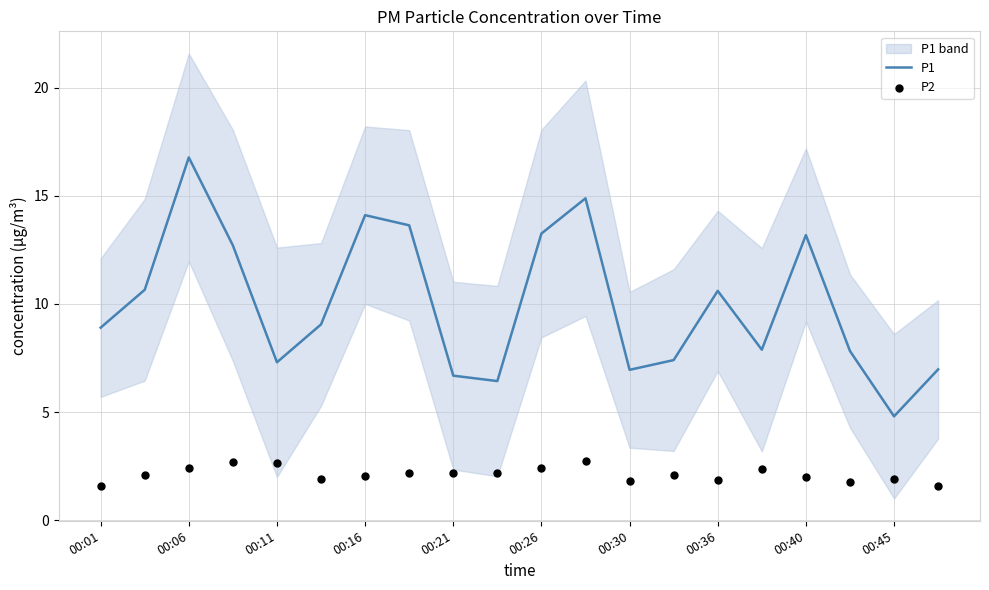

What is the total value across all series at 17?

9.6